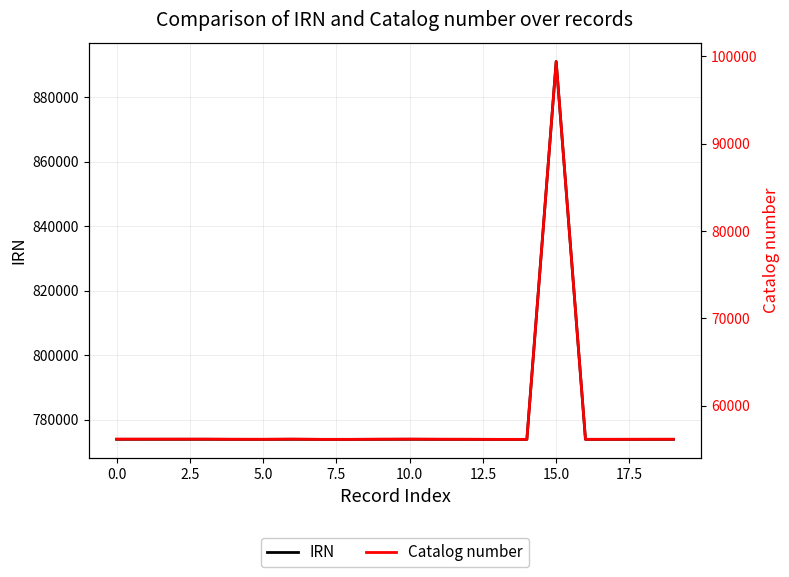

Count the number of categories in the chart.

20